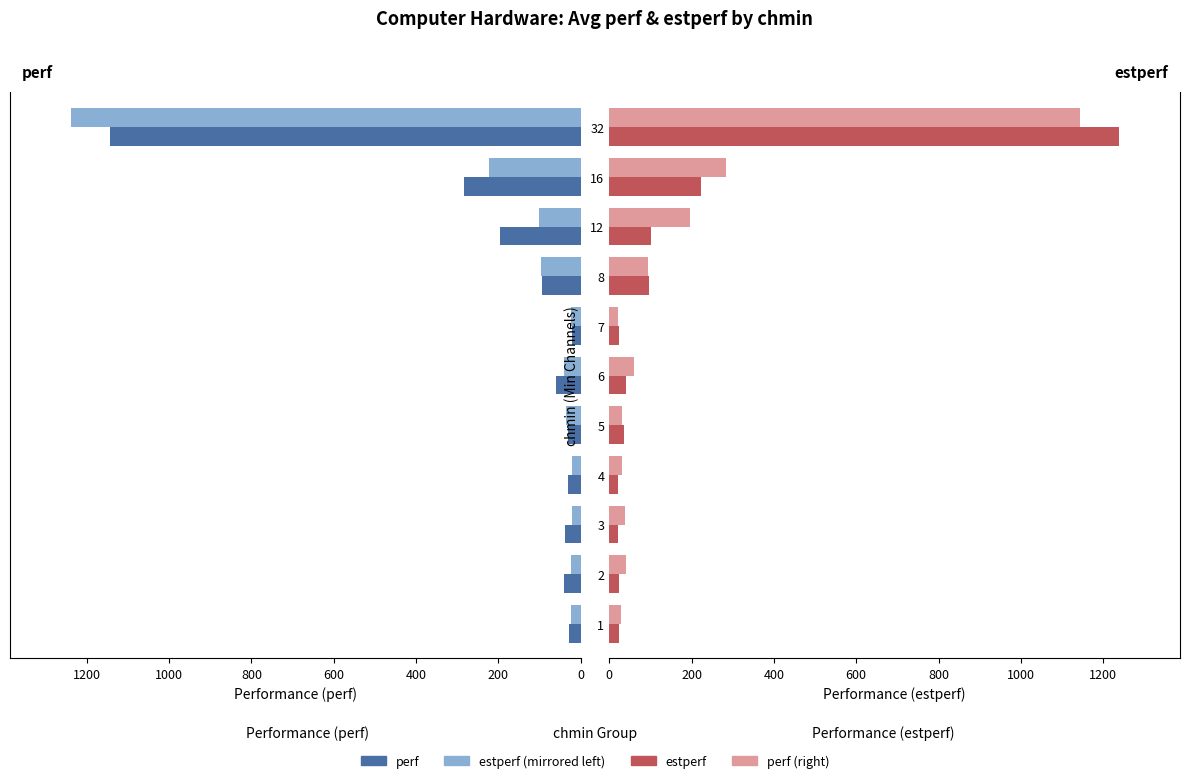

Does the chart contain any negative values?

Yes